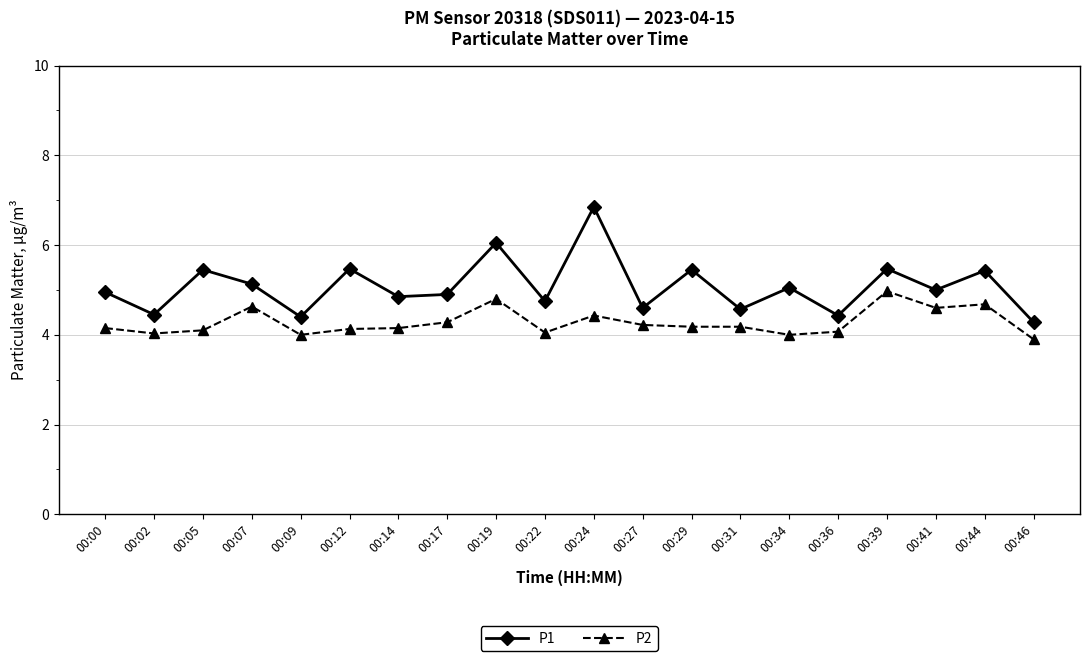

Which series has the widest spread of values?

P1